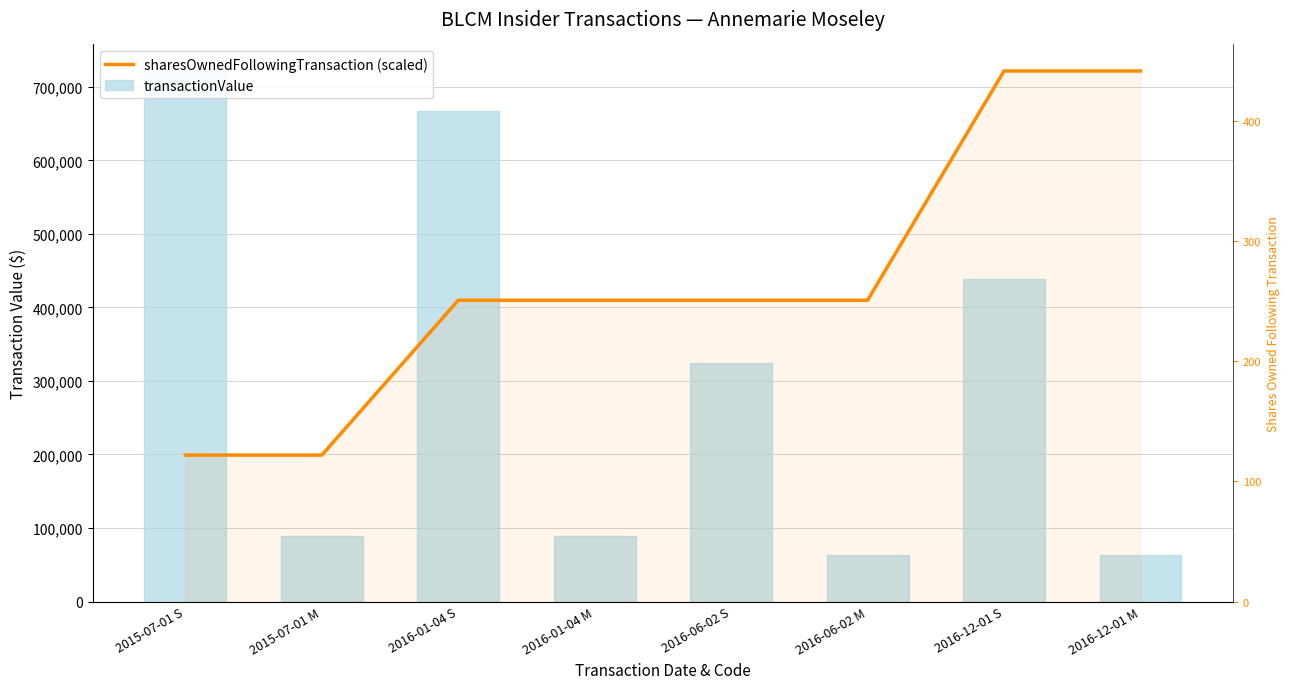

What is the difference between the transactionValue values at 2016-06-02 M and 2015-07-01 S?

657872.0